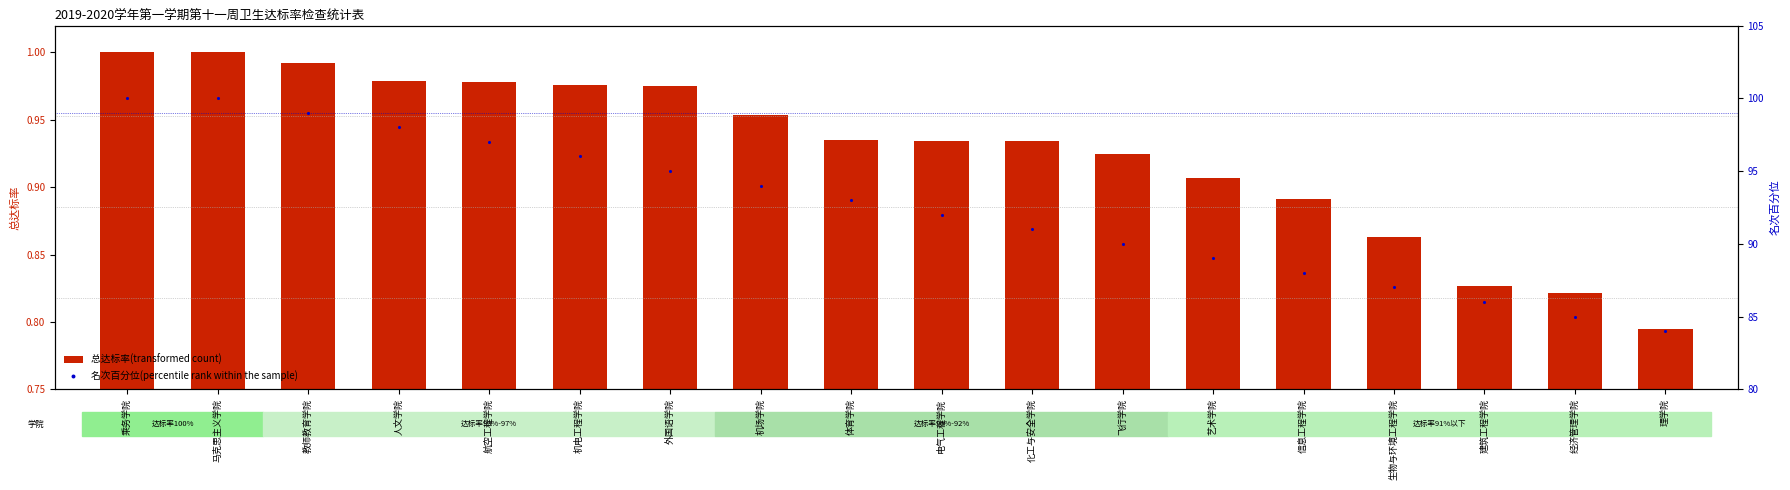

At which category is the sum across all series the highest?

乘务学院